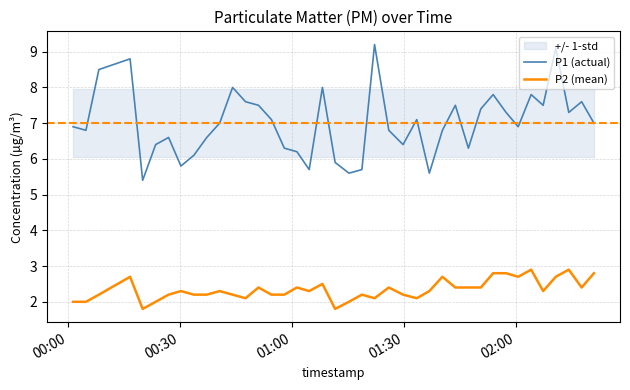

Reading right to left, what are all the values shown in this chart?

P1 (actual): 7.0	7.6	7.3	9.1	7.5	7.8	6.9	7.3	7.8	7.4	6.3	7.5	6.8	5.6	7.1	6.4	6.8	9.2	5.7	5.6	5.9	8.0	5.7	6.2	6.3	7.1	7.5	7.6	8.0	7.0	6.6	6.1	5.8	6.6	6.4	5.4	8.8	8.5	6.8	6.9
P2 (mean): 2.8	2.4	2.9	2.7	2.3	2.9	2.7	2.8	2.8	2.4	2.4	2.4	2.7	2.3	2.1	2.2	2.4	2.1	2.2	2.0	1.8	2.5	2.3	2.4	2.2	2.2	2.4	2.1	2.2	2.3	2.2	2.2	2.3	2.2	2.0	1.8	2.7	2.2	2.0	2.0